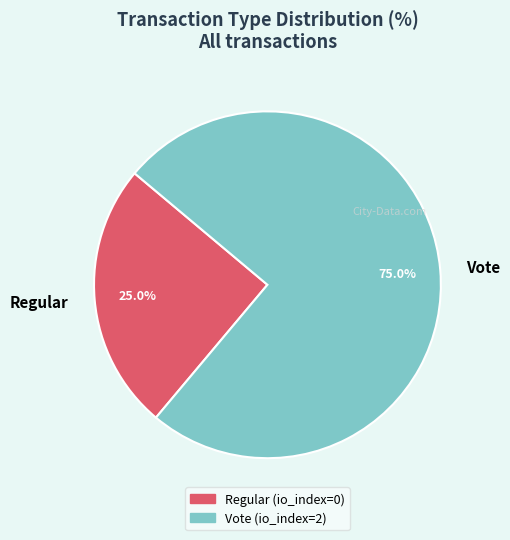

How many segments does this pie chart have?

2